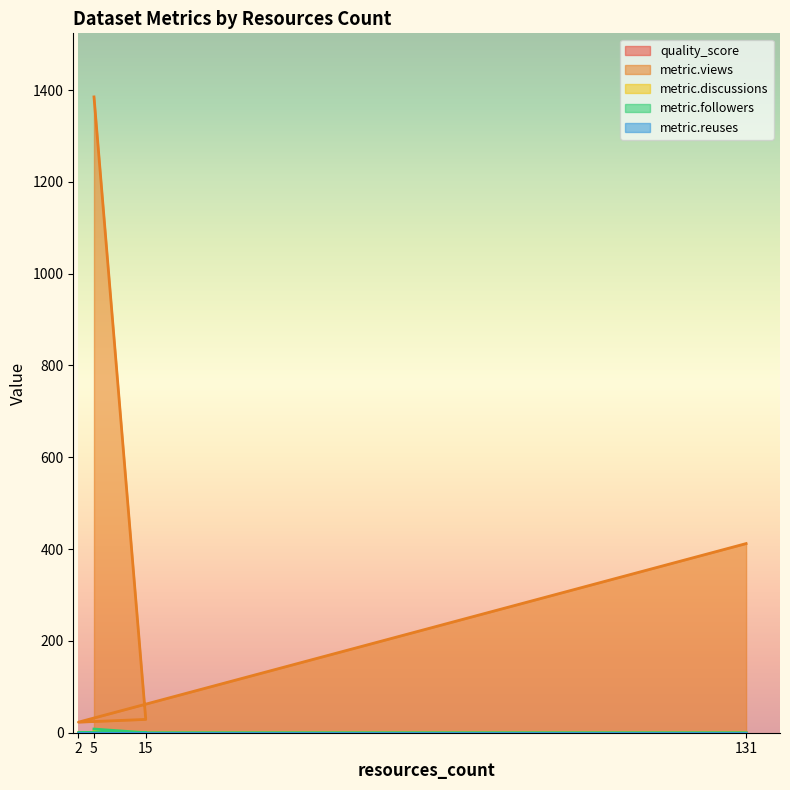

At which category is the sum across all series the highest?

5